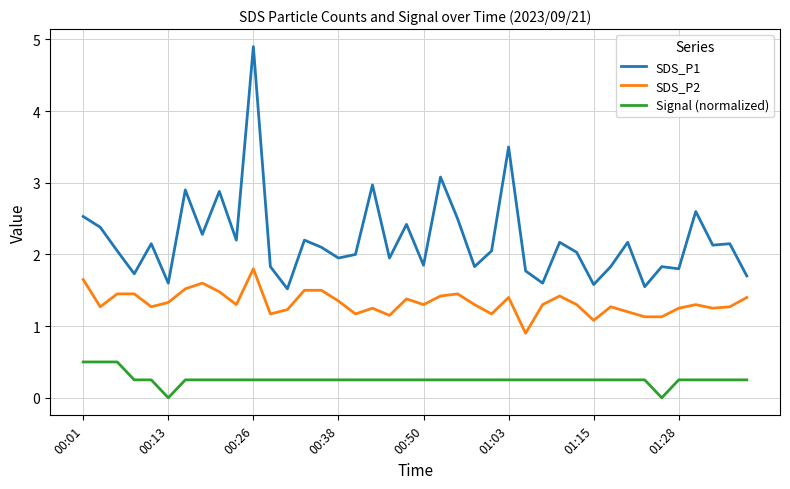

What are all the series names shown in the legend?

SDS_P1, SDS_P2, Signal (normalized)